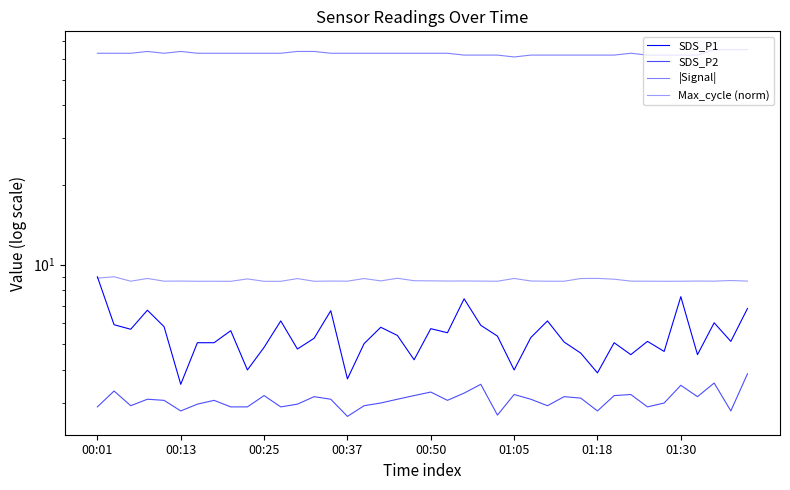

How many series are shown in this chart?

4